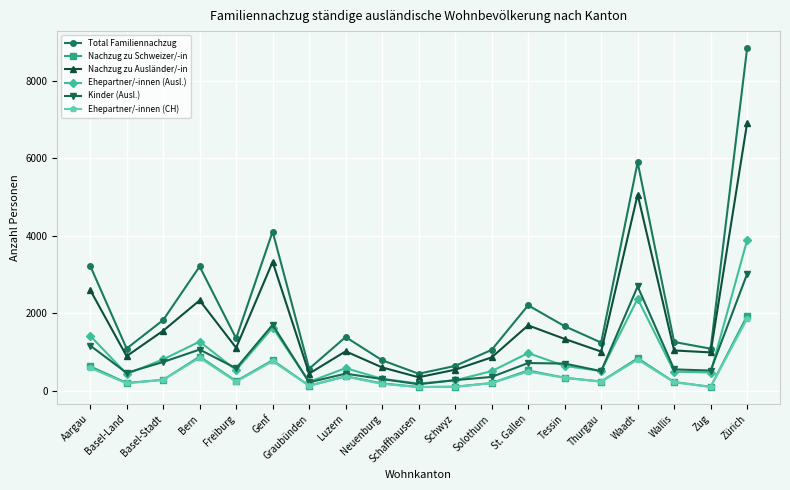

In Kinder (Ausl.), how many points are lower than both neighbors (excluding endpoints)?

6